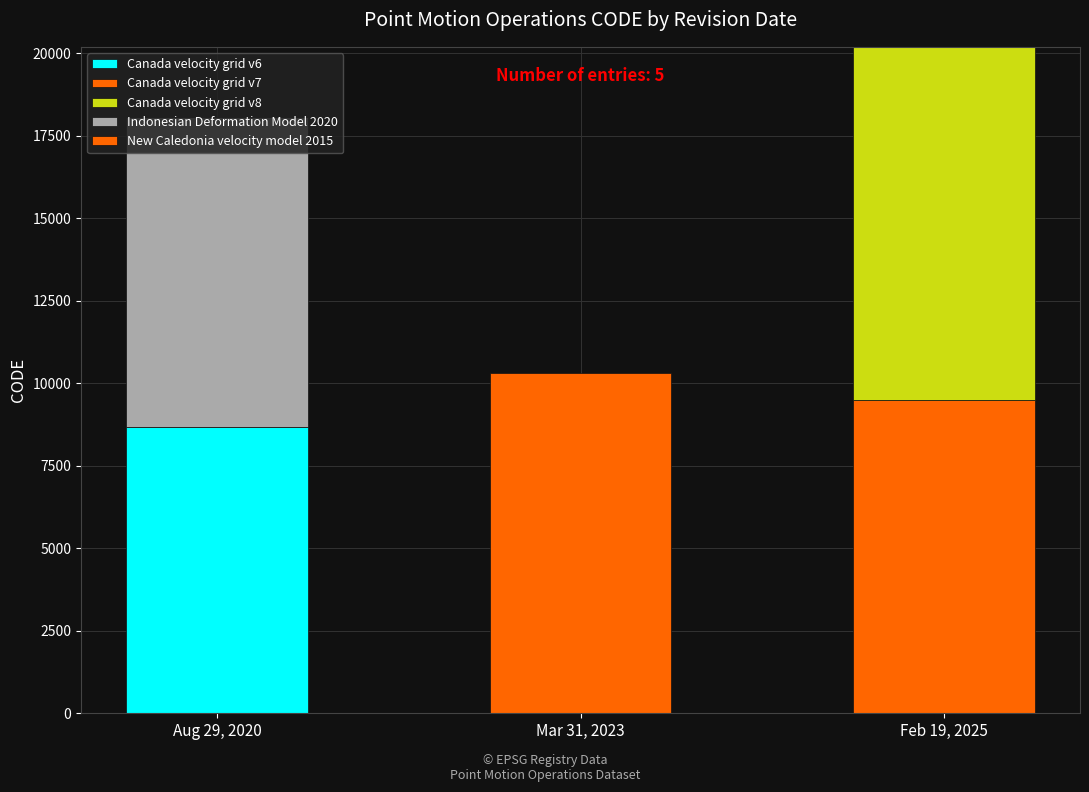

How many series are shown in this chart?

5